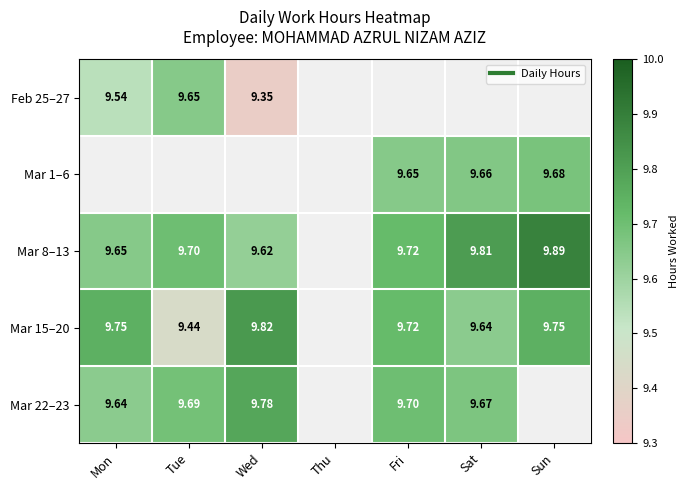

The value of Mar 22–23 at Mon is 16.8. True or false?

False